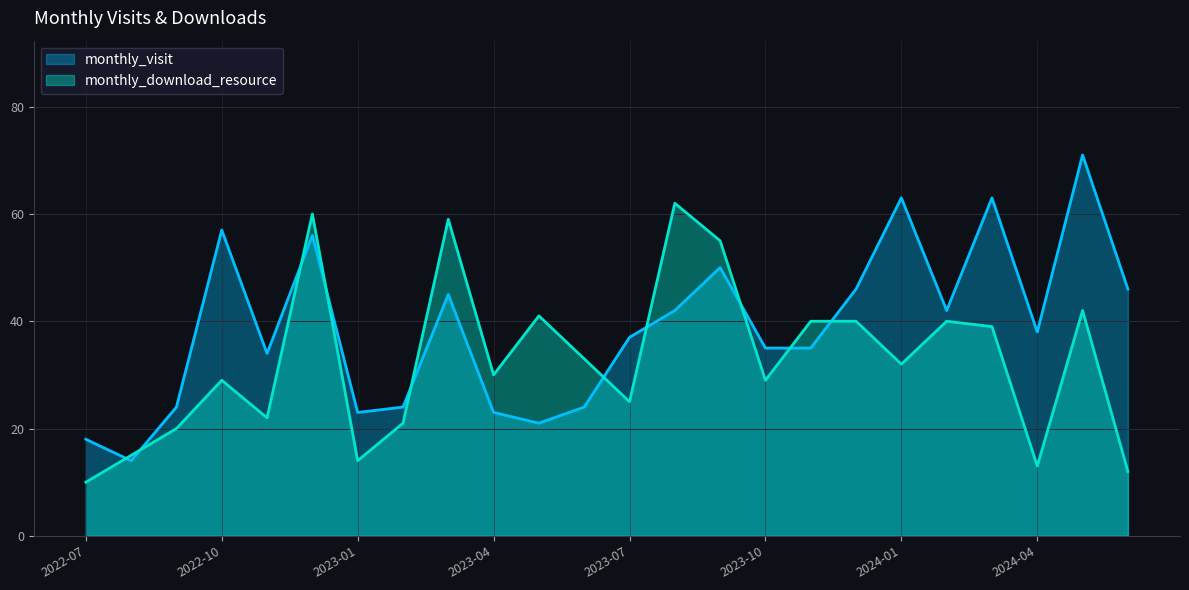

Where is monthly_download_resource nearest to the value 36?

2023-06